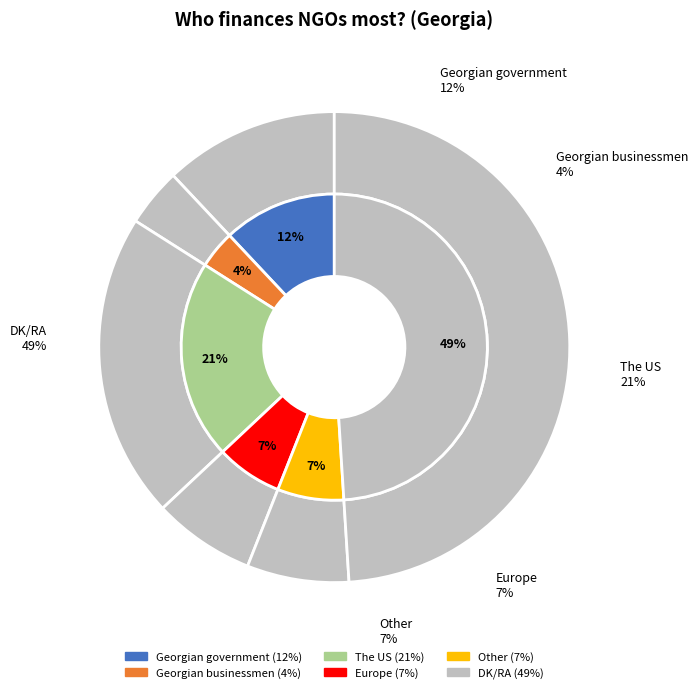

The The US slice represents 8% of the pie. True or false?

False